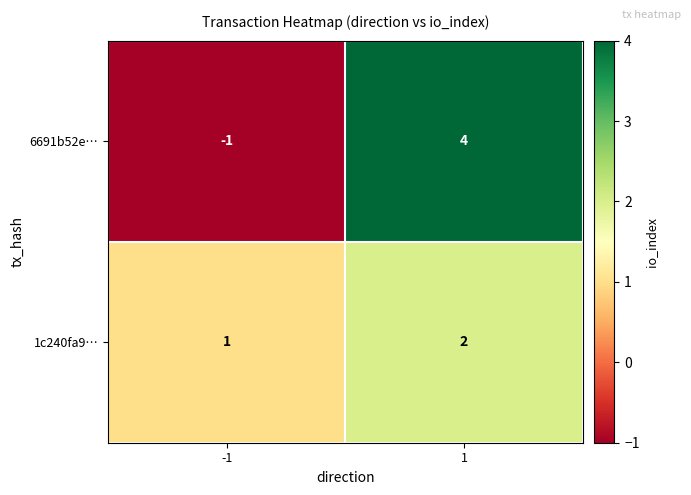

What is the smallest value displayed?

-1